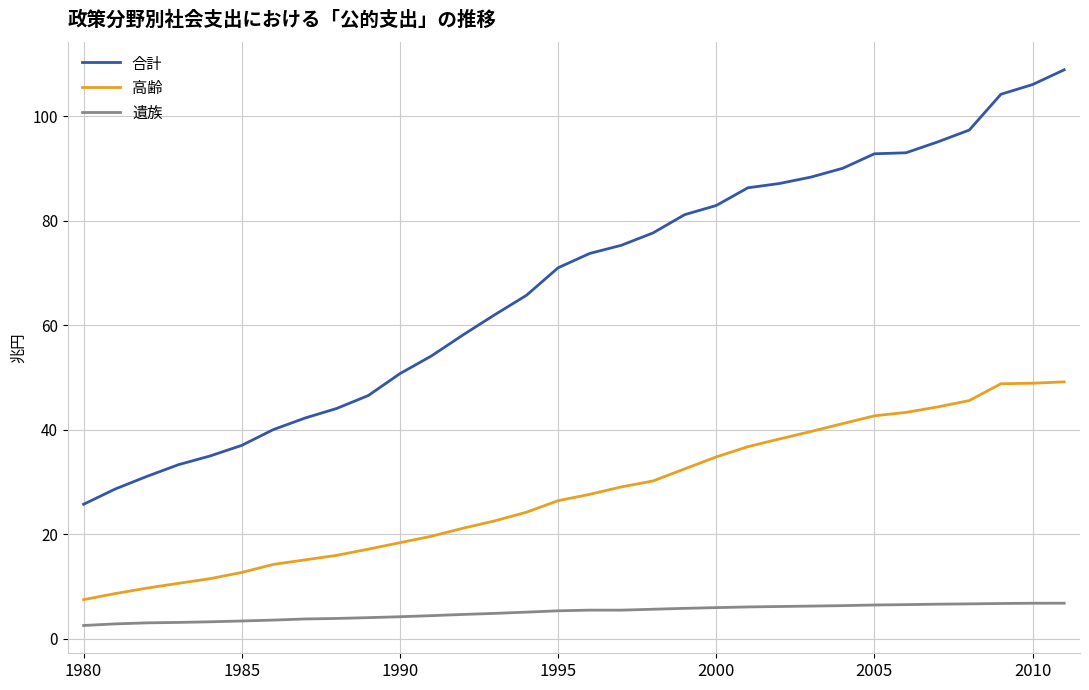

What are all the series names shown in the legend?

合計, 高齢, 遺族